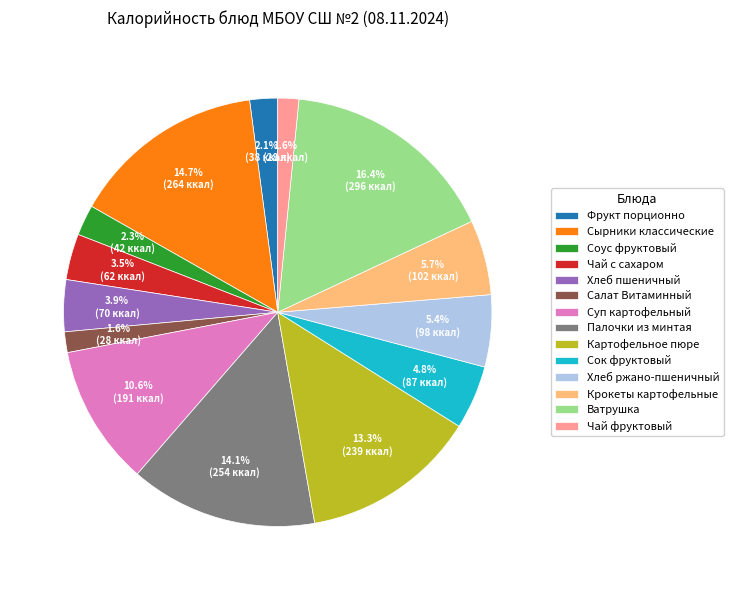

To the nearest percent, what percentage of the pie is Ватрушка?

16%